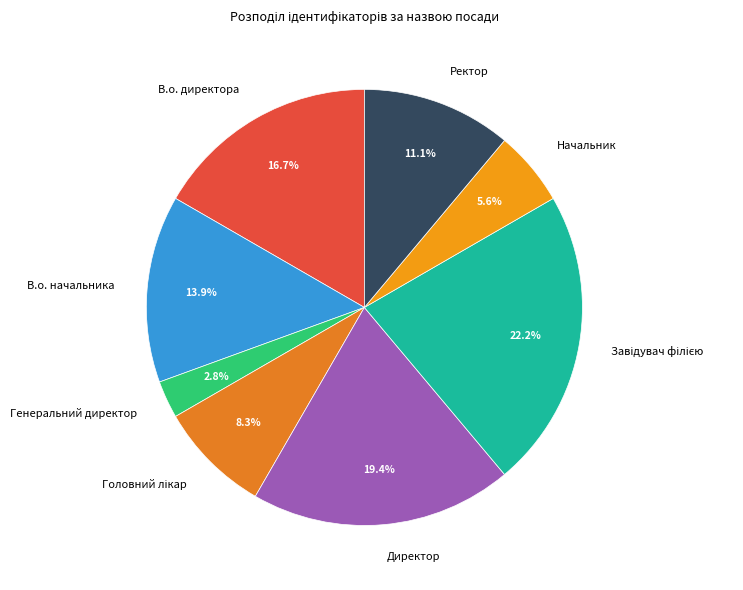

Between Директор and Генеральний директор, which is larger?

Директор